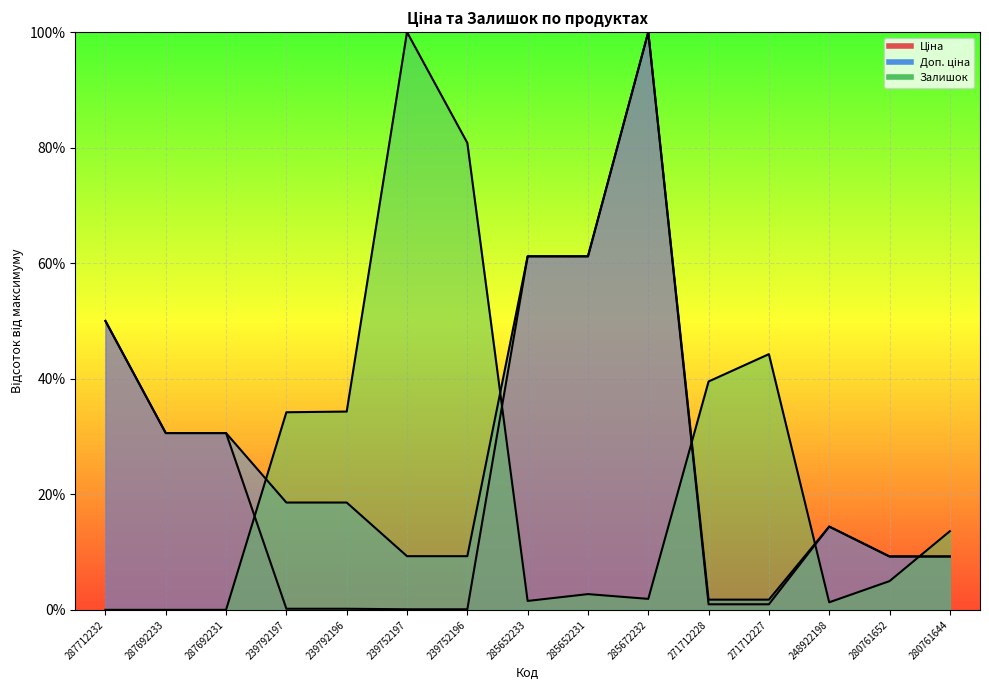

True or false: Доп. ціна has more than 2 interior local peaks.

False